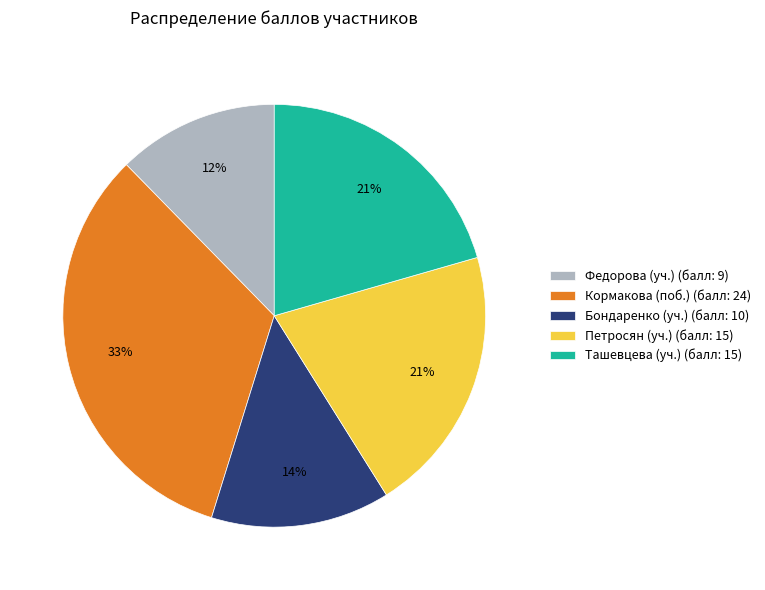

How many segments does this pie chart have?

5